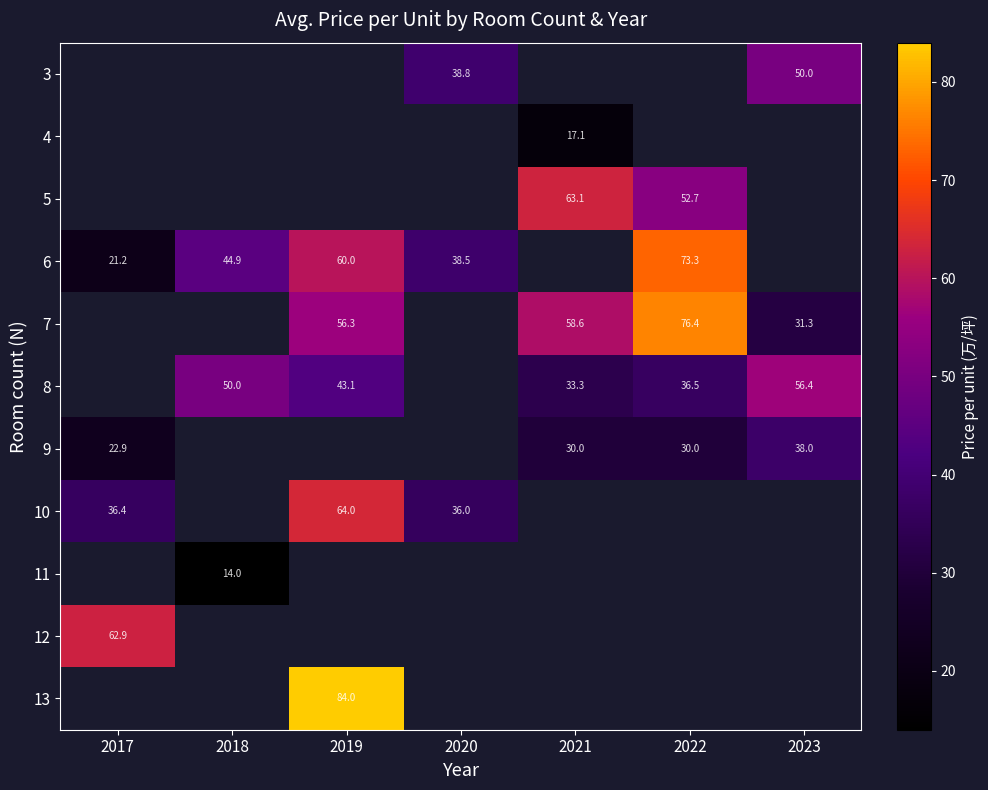

Is it true that 10 equals 36.4 at 2017?

True